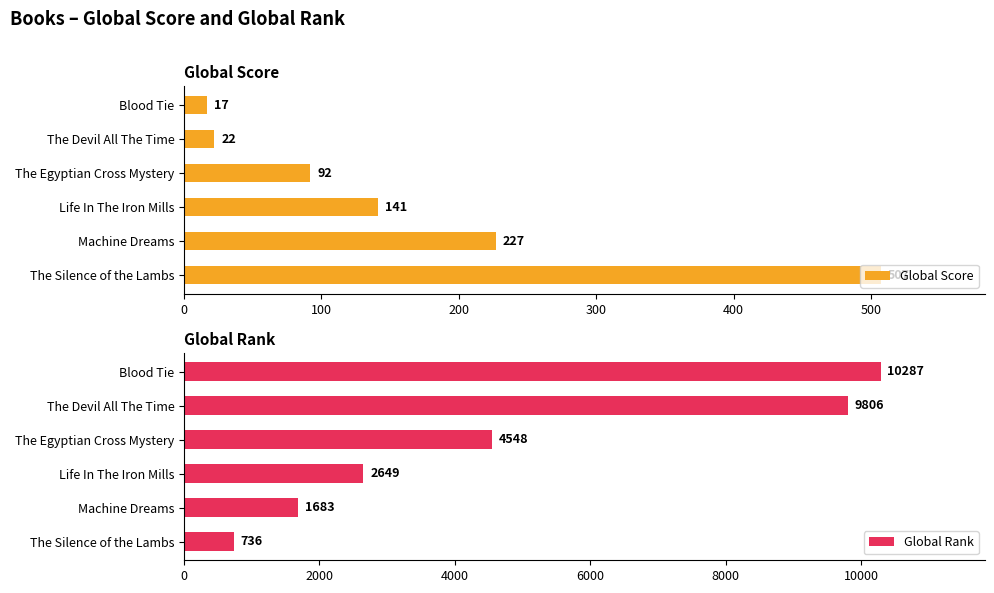

How many bars are there in each group?

2